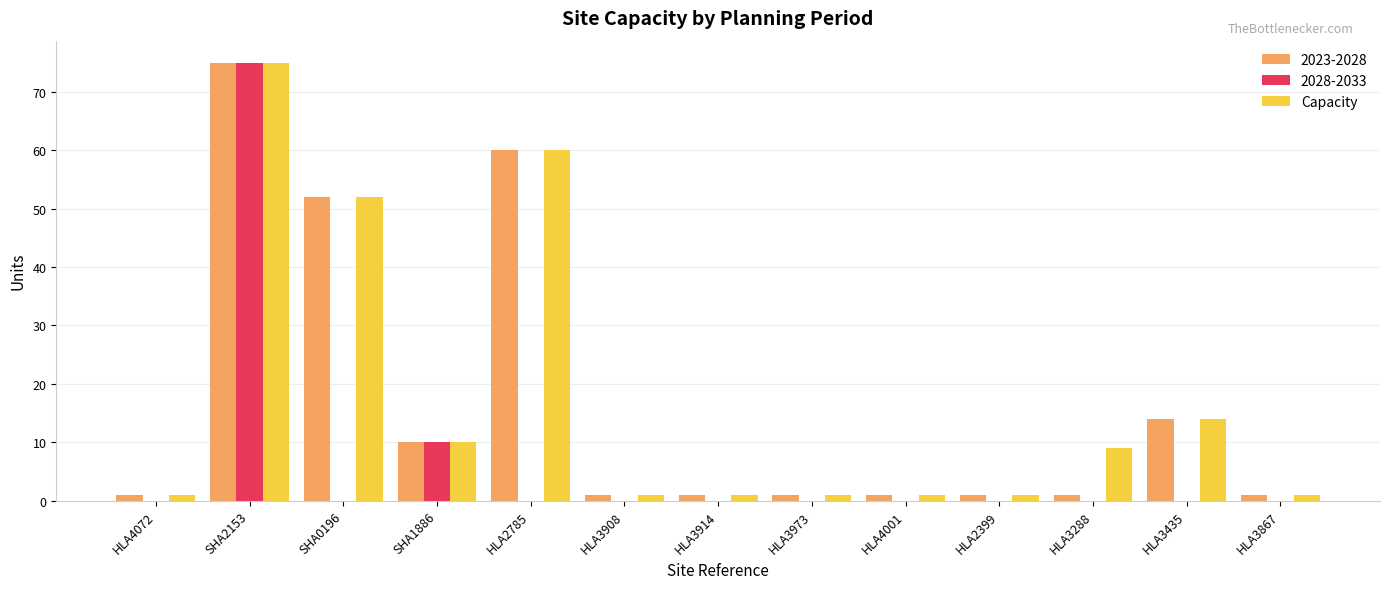

True or false: 2023-2028 has a value of 1 at HLA3973.

True